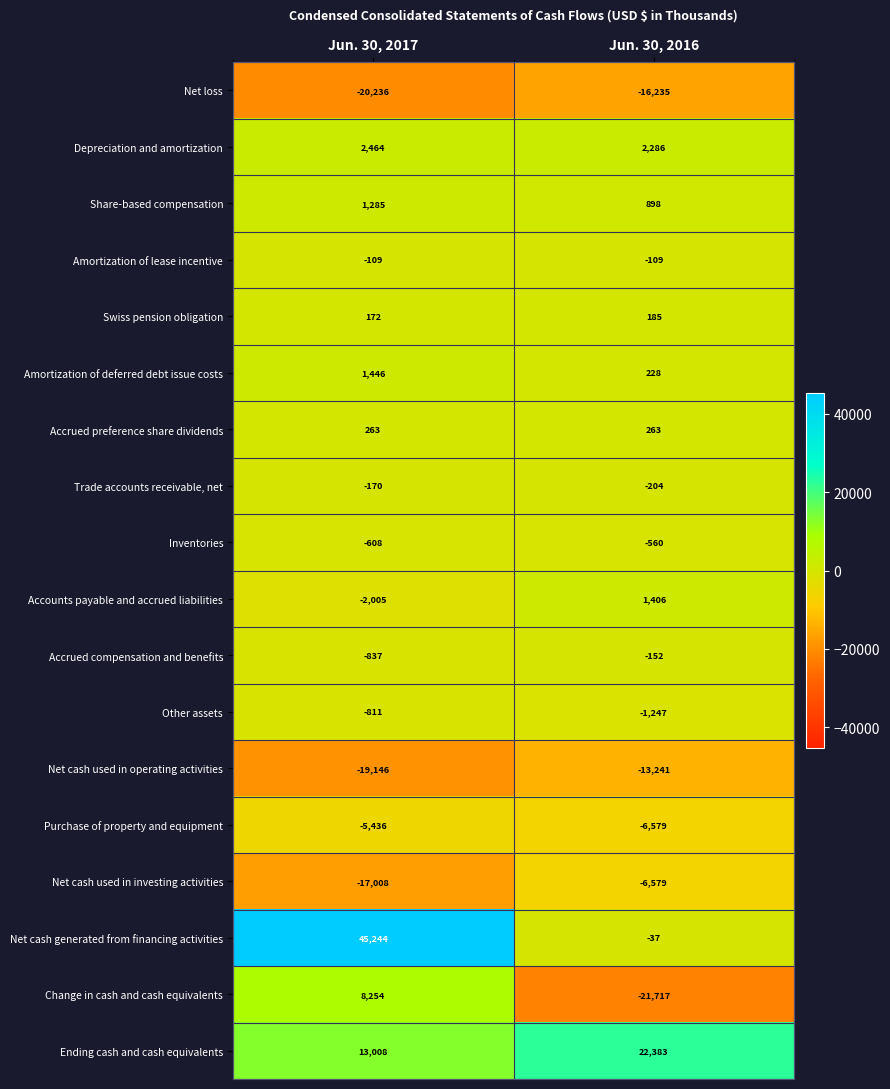

At which category does the chart reach its minimum across all series?

Jun. 30, 2016